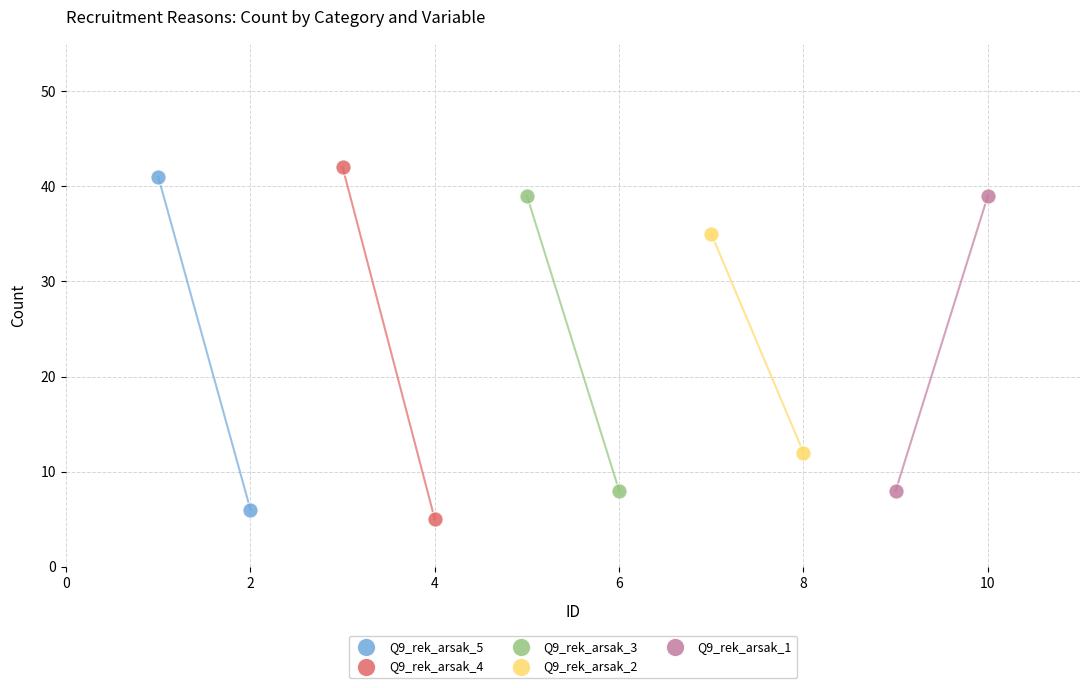

Which series has the largest Y range (max minus min)?

Q9_rek_arsak_4